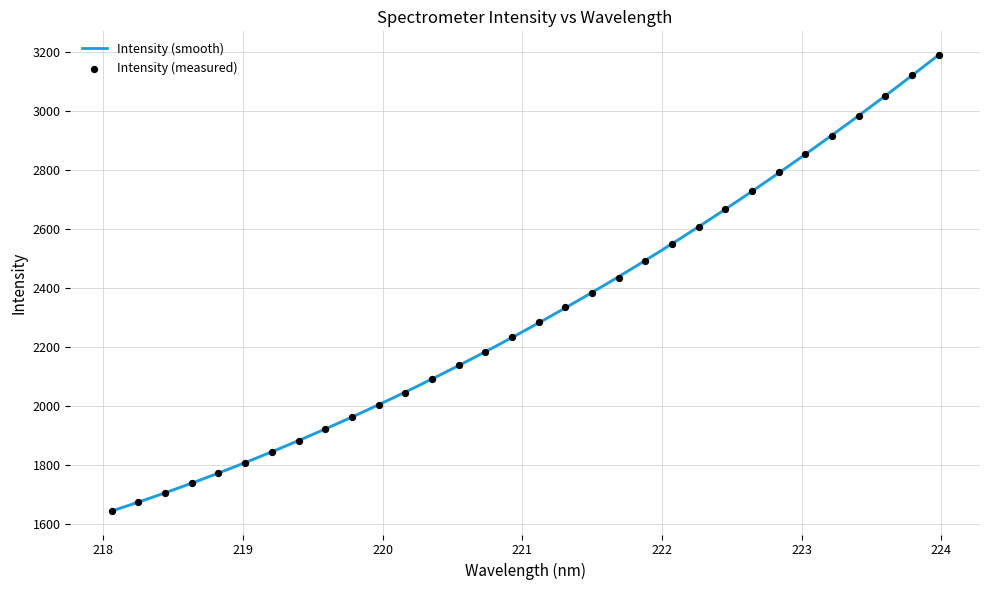

What is the minimum value for Intensity (smooth)?

1642.9